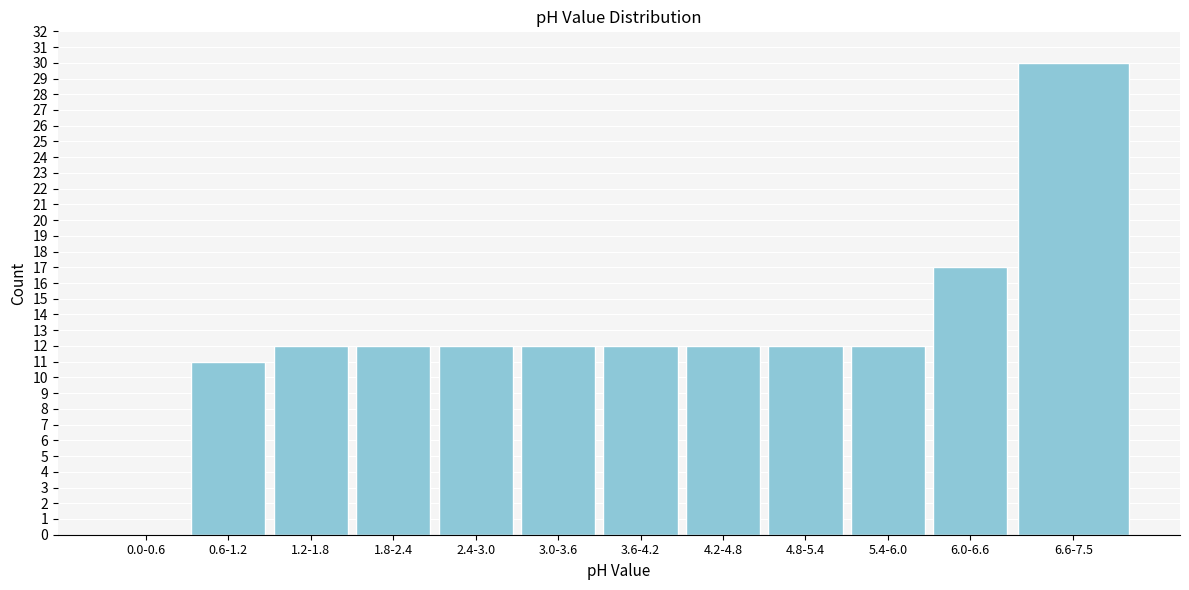

Reading left to right, list all the values displayed in this chart.

0.0-0.6=0	0.6-1.2=11	1.2-1.8=12	1.8-2.4=12	2.4-3.0=12	3.0-3.6=12	3.6-4.2=12	4.2-4.8=12	4.8-5.4=12	5.4-6.0=12	6.0-6.6=17	6.6-7.5=30